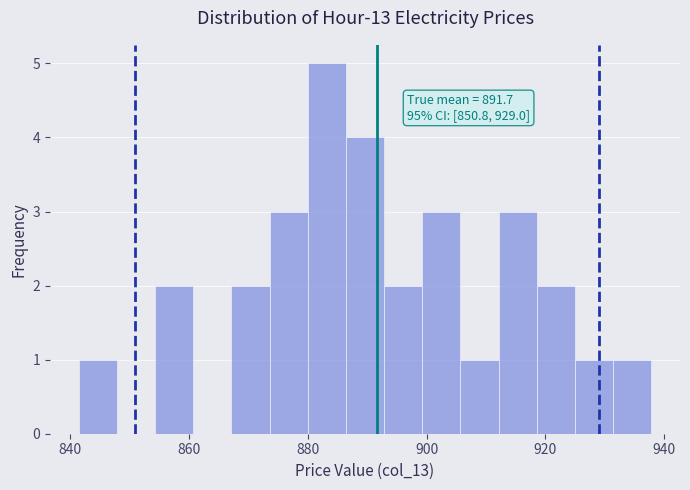

Read against the x-axis, roughly where is the centre of the tallest bar?

884